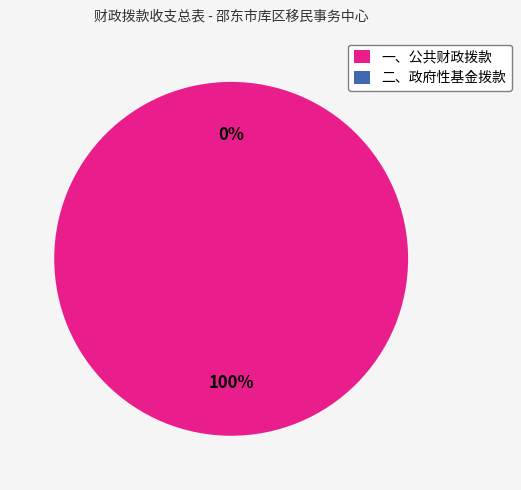

Is there any slice that represents more than half of the pie?

Yes